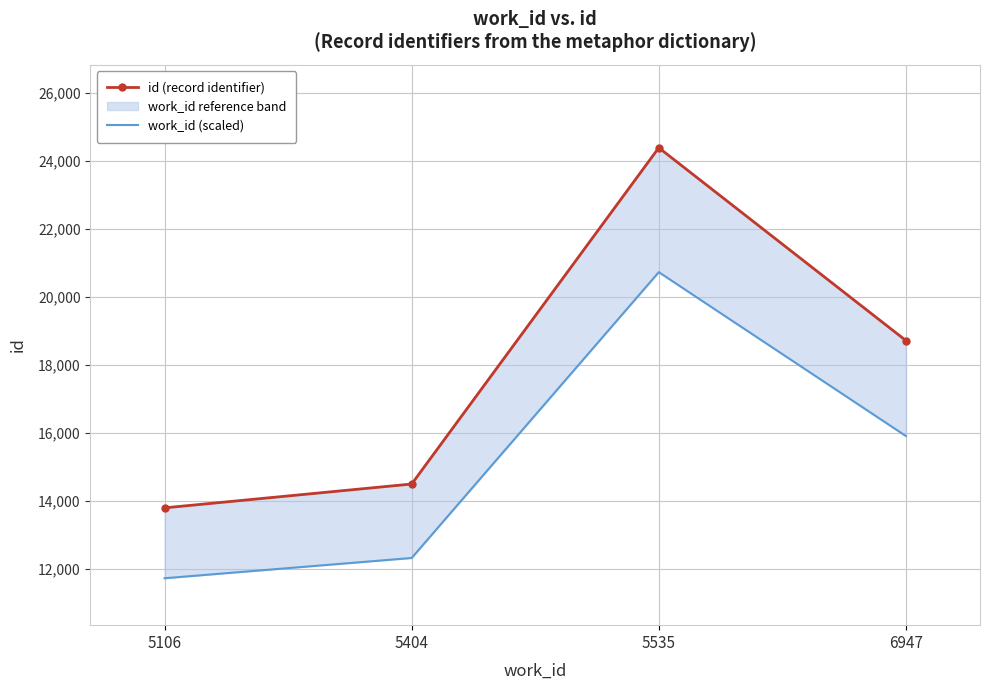

True or false: id (record identifier) has a value of 24385.0 at 5535.

True